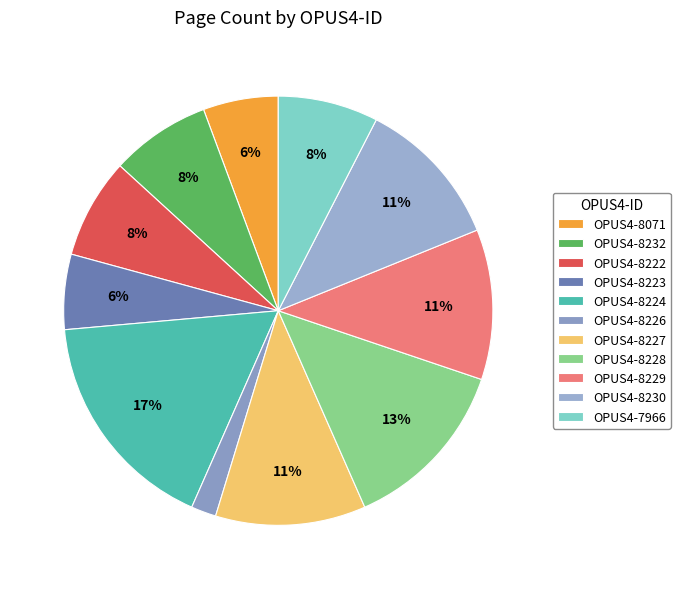

The OPUS4-8228 slice represents 27% of the pie. True or false?

False